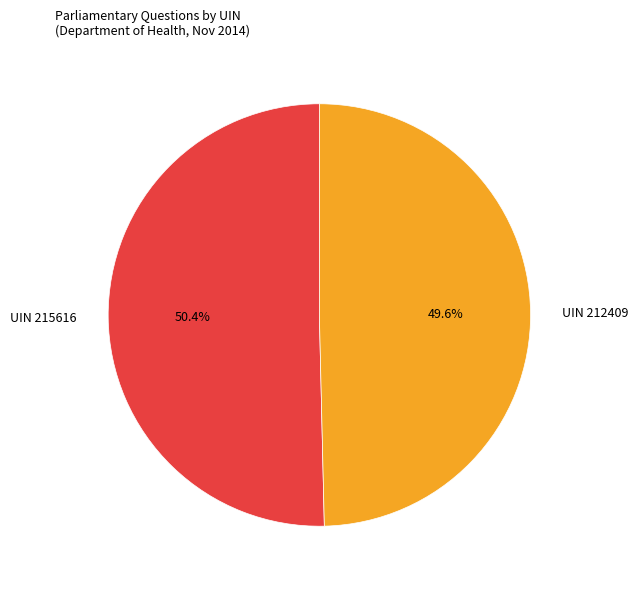

Which slice is the smallest?

UIN 212409